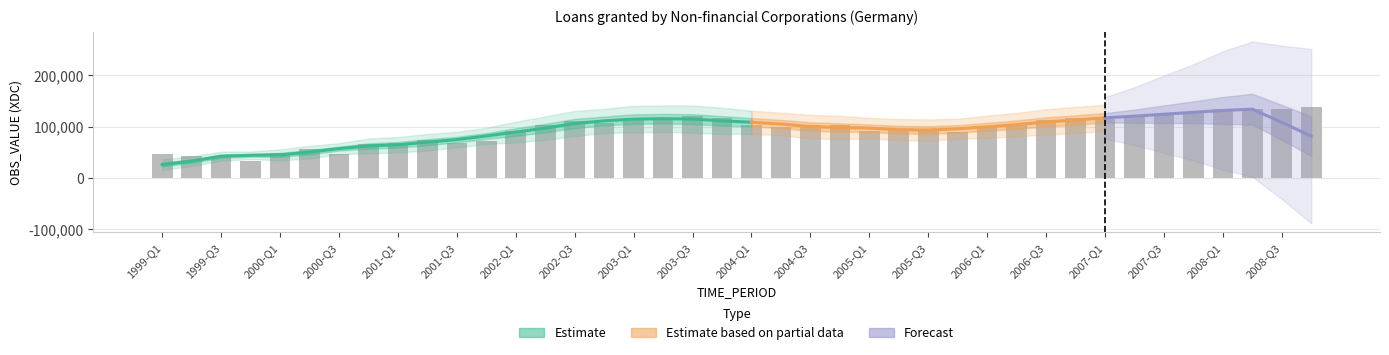

True or false: the data shows 117254 at 2003-Q2.

True